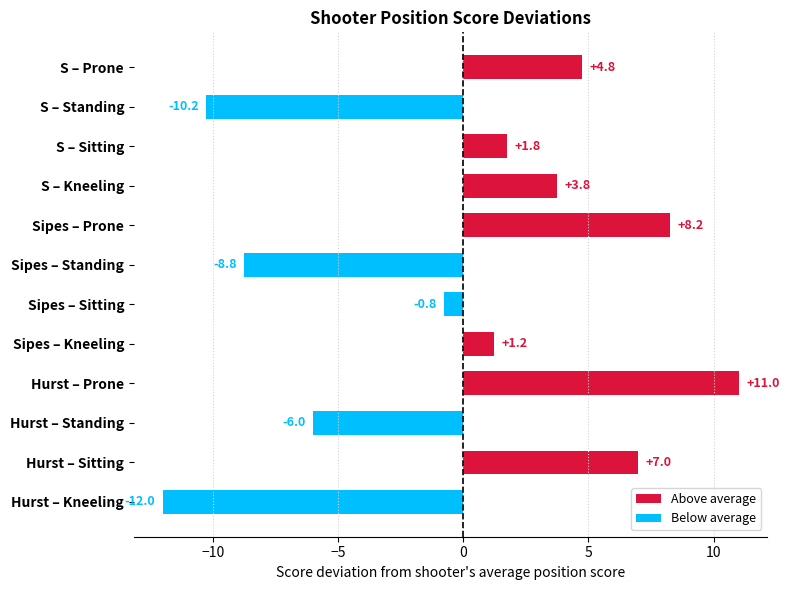

List the labels in order of value, largest first.

Hurst – Prone, Sipes – Prone, Hurst – Sitting, S – Prone, S – Kneeling, S – Sitting, Sipes – Kneeling, Sipes – Sitting, Hurst – Standing, Sipes – Standing, S – Standing, Hurst – Kneeling